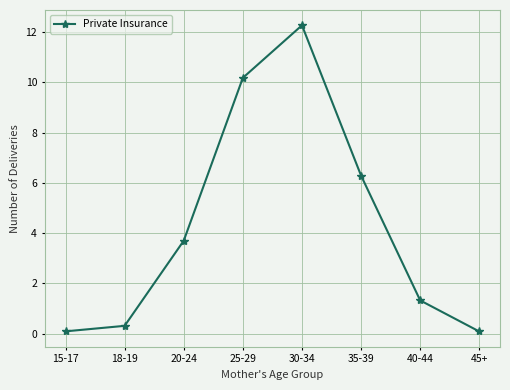

True or false: there are more than 0 points higher than both neighbors.

True